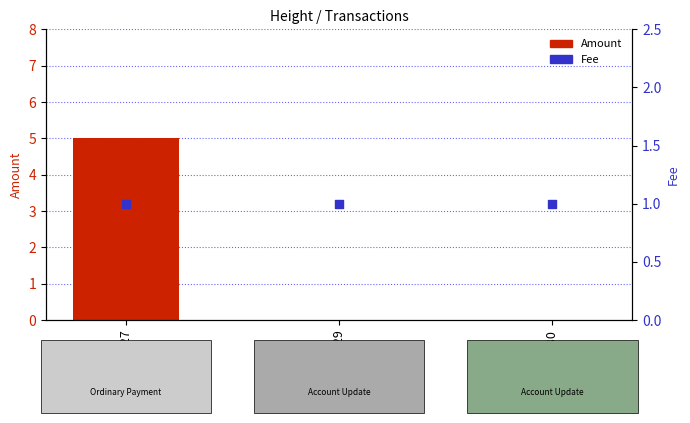

Which series has the largest Y range (max minus min)?

Amount